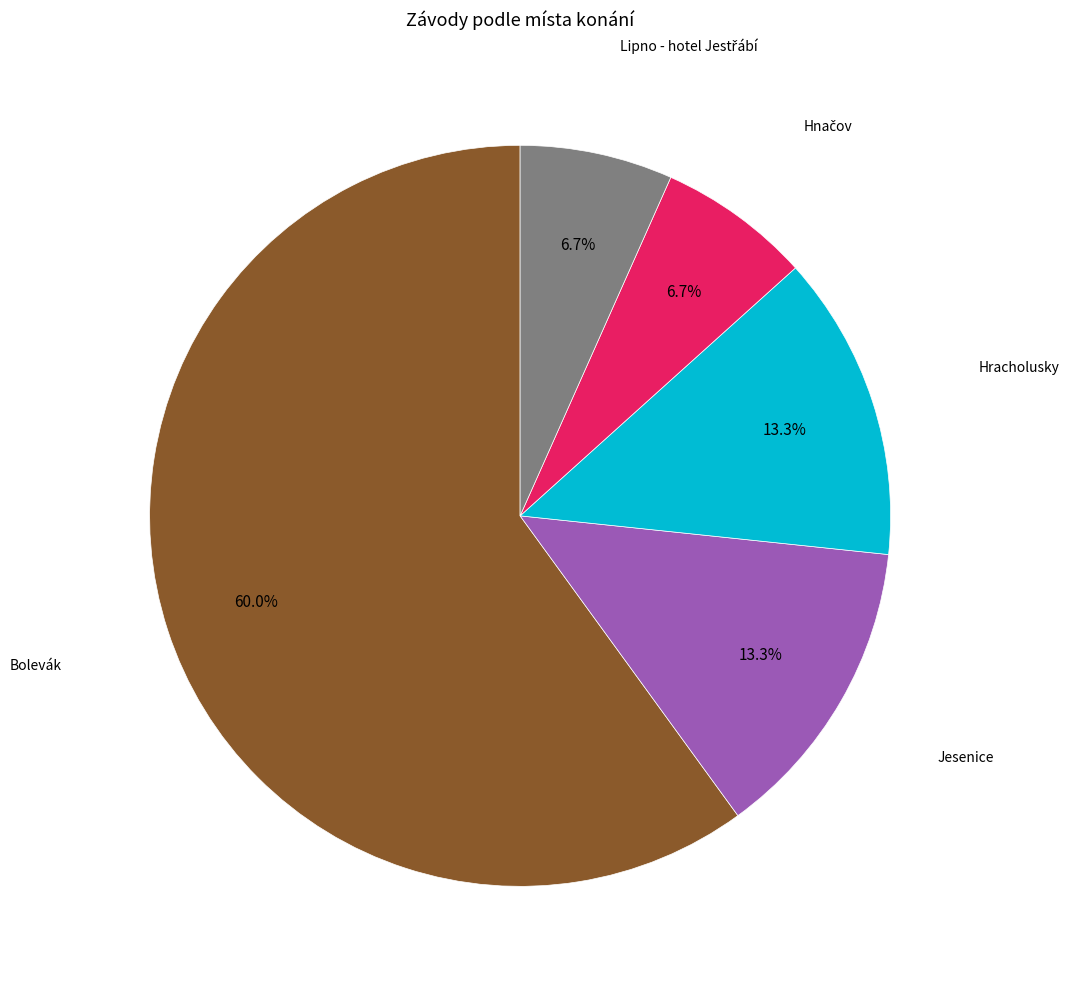

Is there any slice that represents more than half of the pie?

Yes